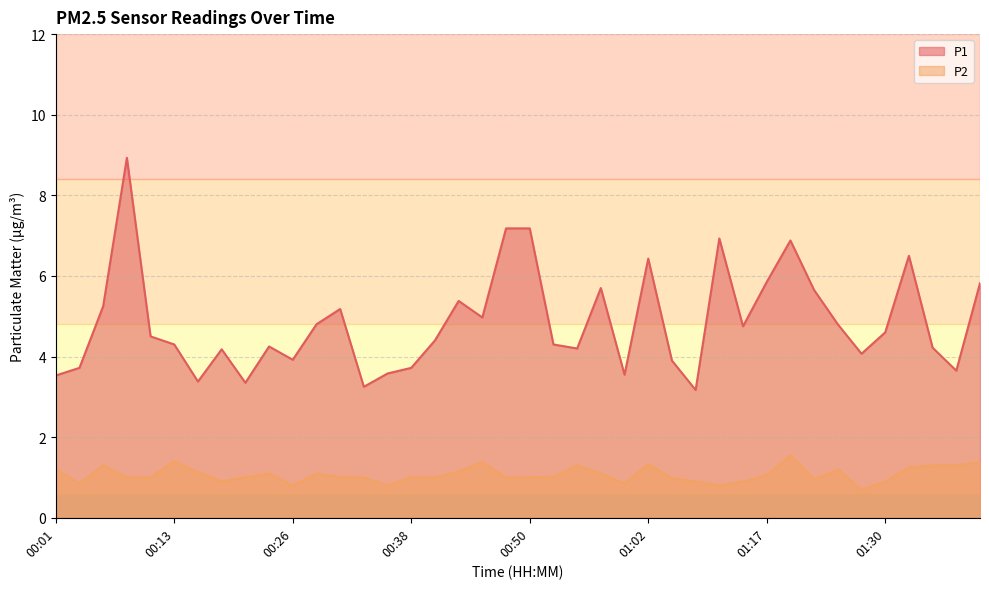

The P1 series shows 2.5 at 01:22. True or false?

False